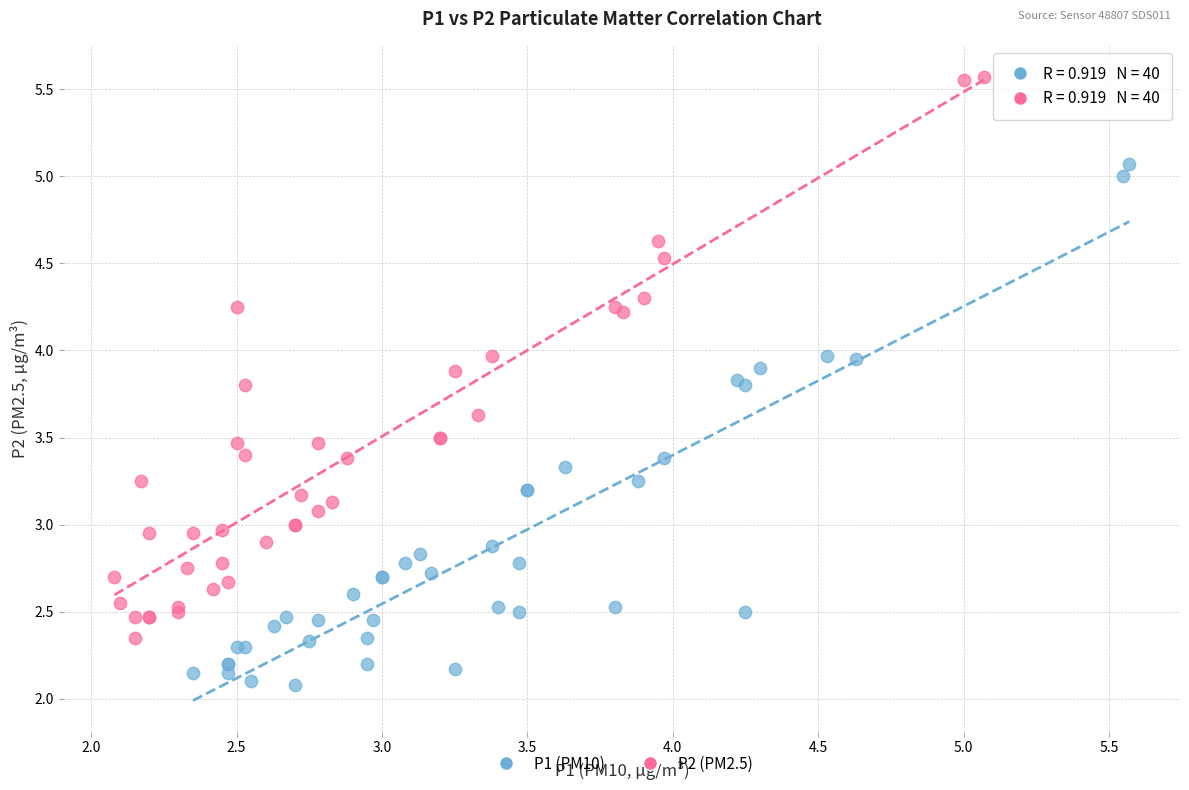

Which series contains the lowest Y value?

P1 (PM10)